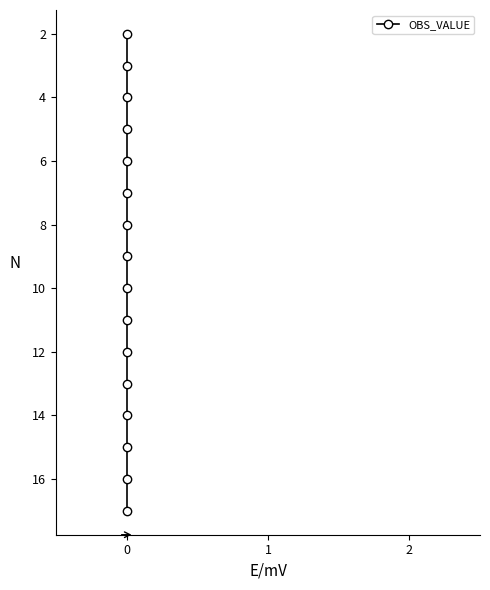

Is it true that the value at 0 is 9?

False